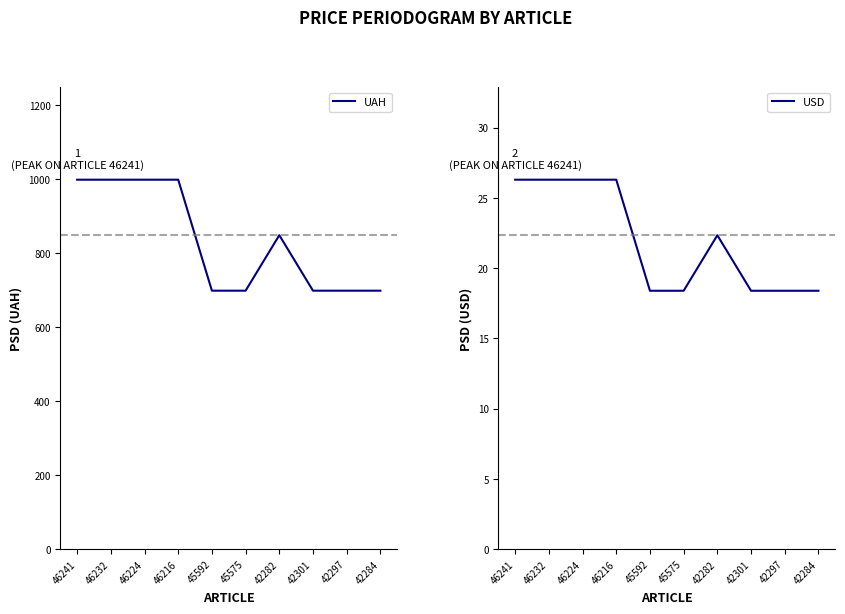

What is the difference between the maximum and minimum values in the USD series?

7.9